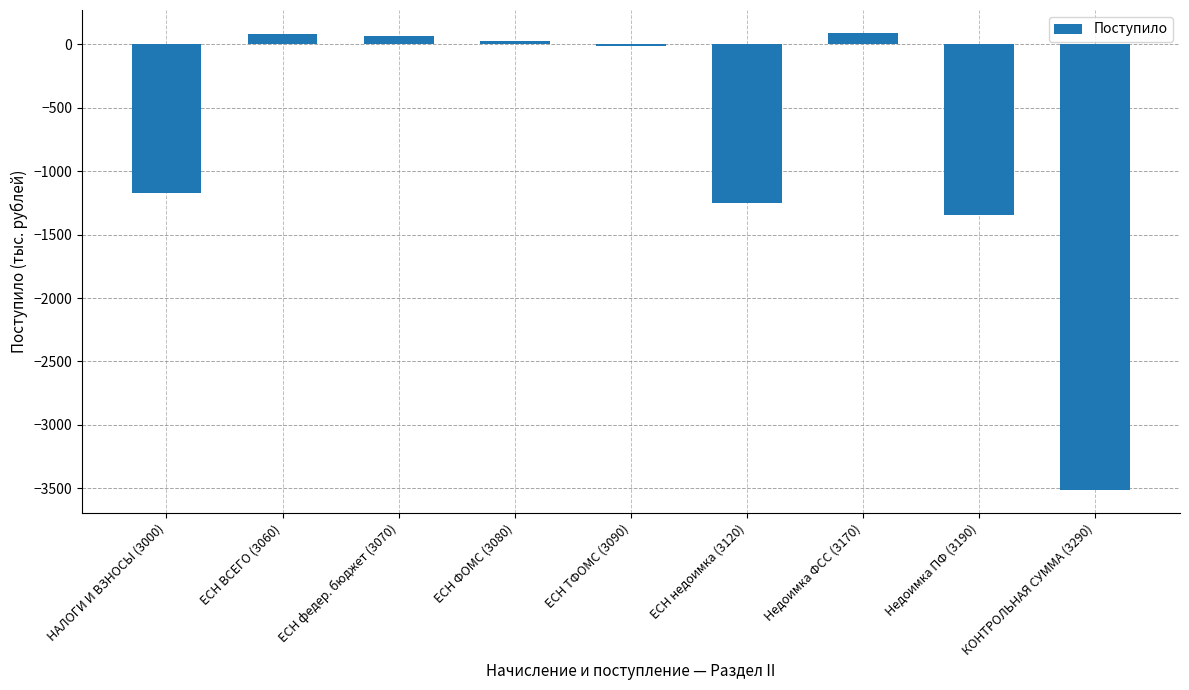

What is the average value?

-781